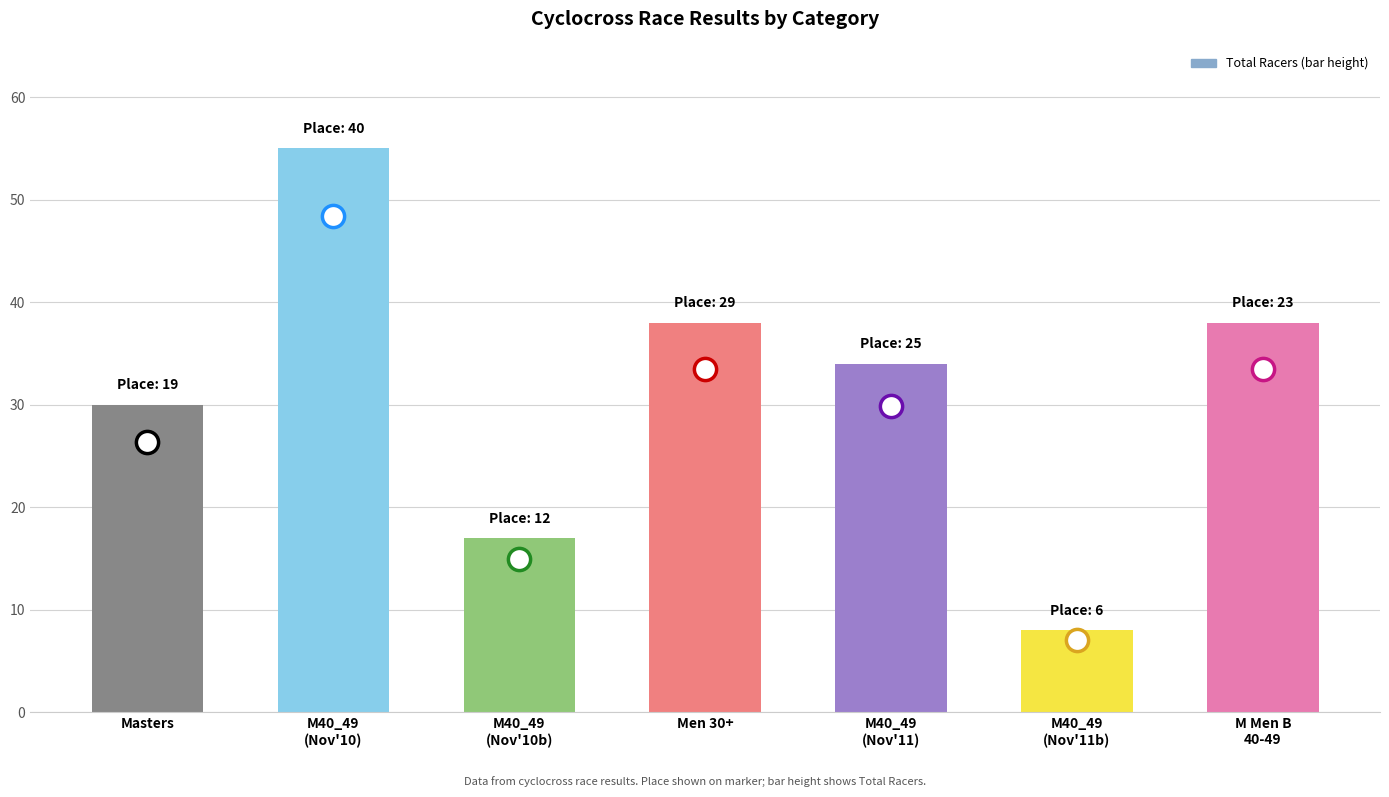

What is the maximum value shown in the chart?

55